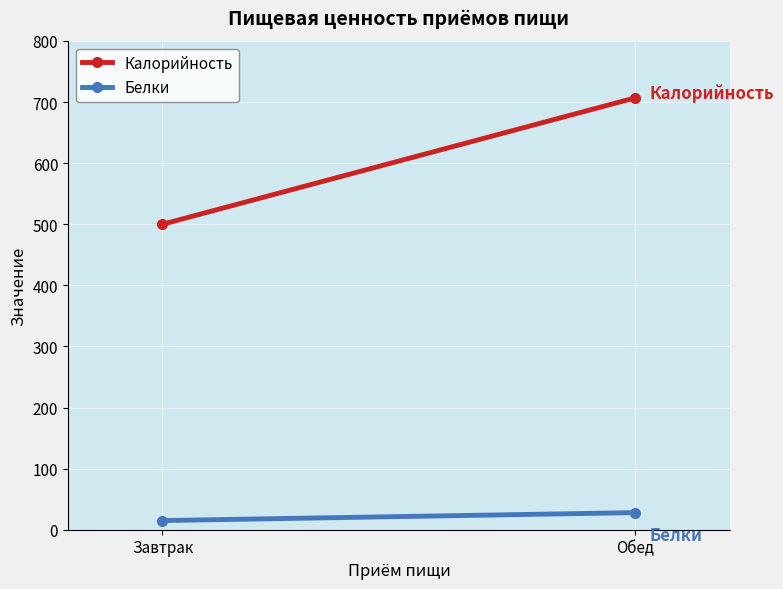

What is the sum of the Калорийность values at Завтрак and Обед?

1207